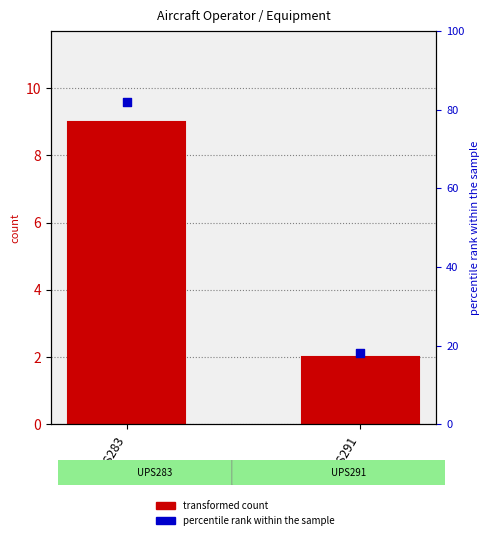

Which series has the largest total across all categories?

percentile within sample